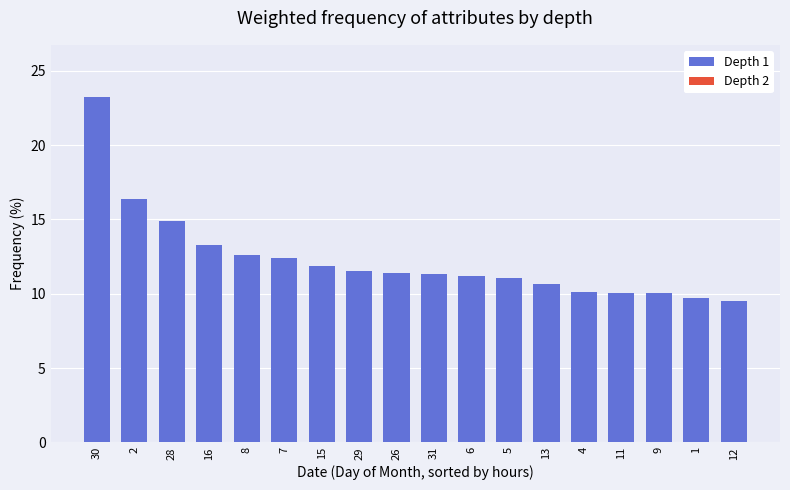

What is the value of the 13th bar from the left?

10.7